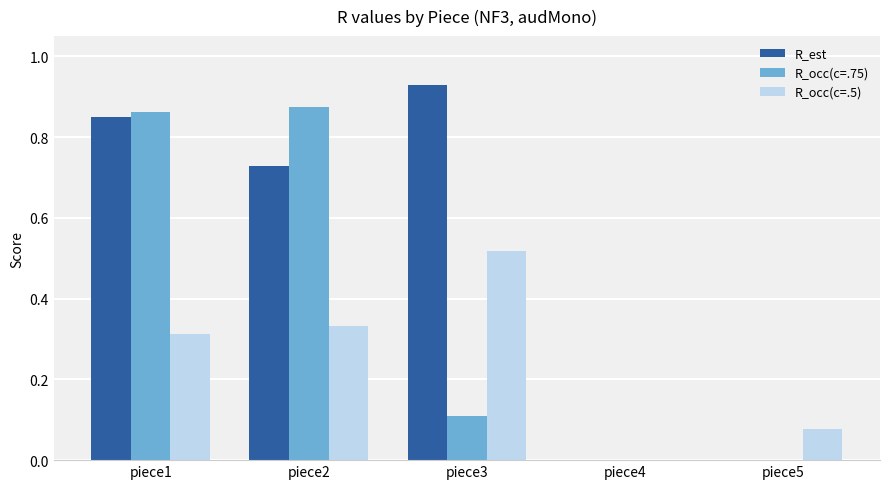

Are the bars grouped side by side (vs. stacked)?

Yes